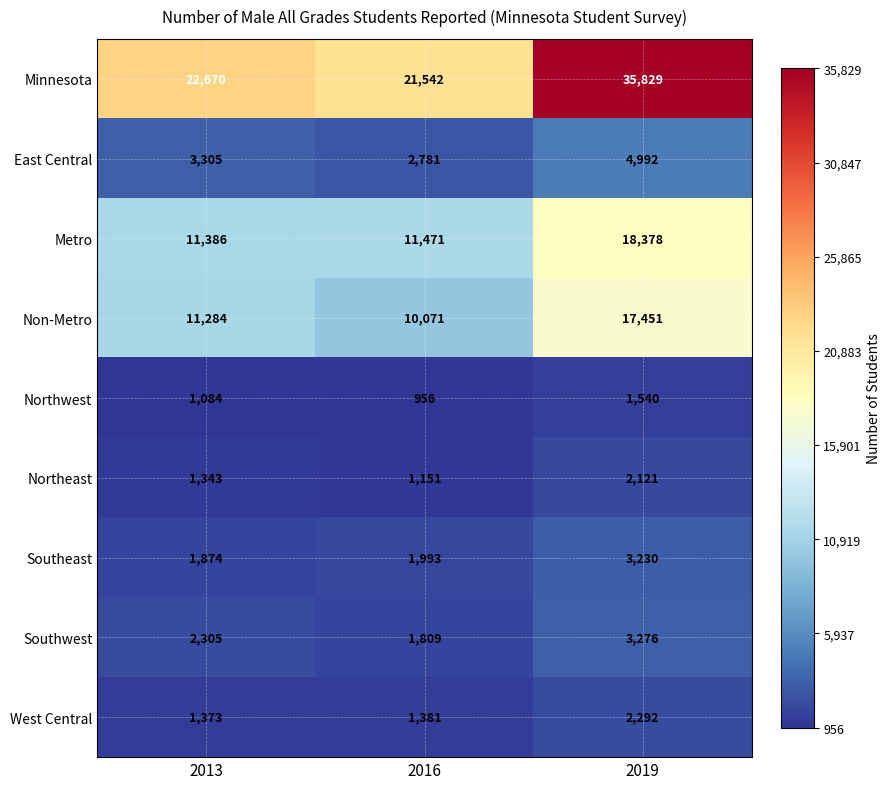

At how many categories does at least one series exceed 20640?

3